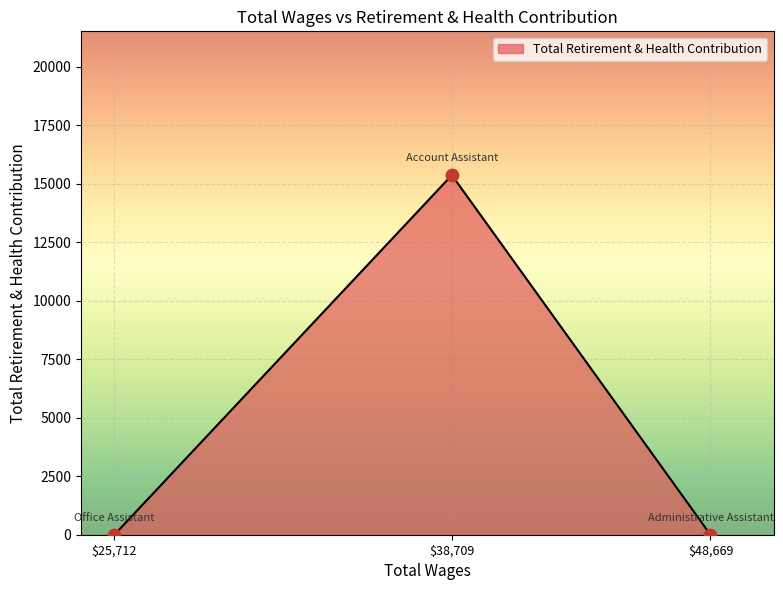

What is the average value?

5124